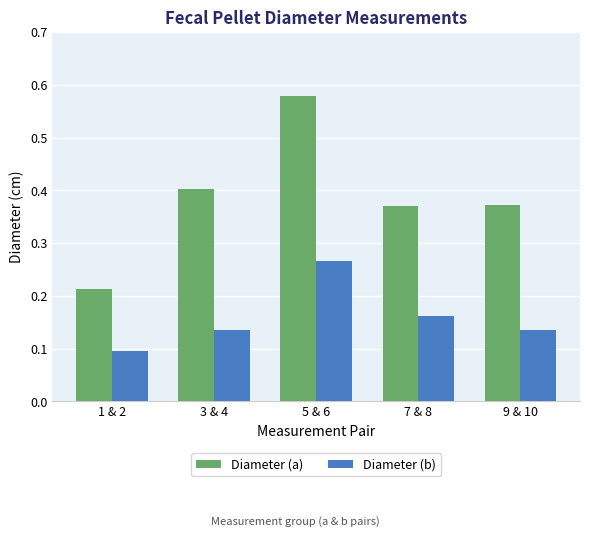

How many bars are there in total?

10